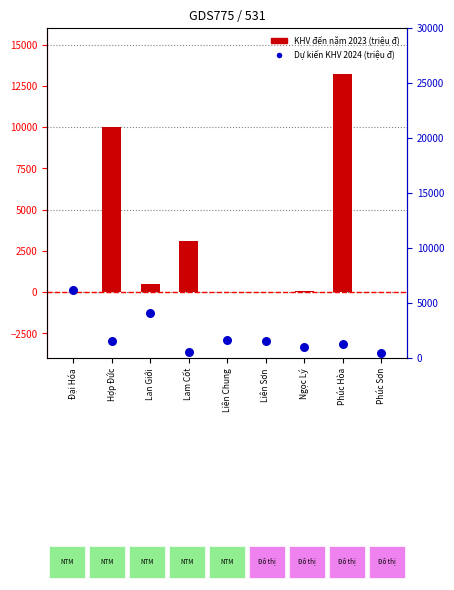

At which category is the sum across all series the highest?

Phúc Hòa